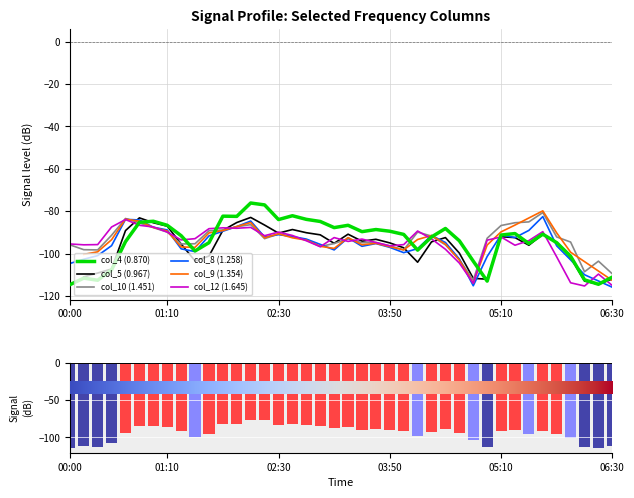

What is the lowest value of the col_12 (1.645) series?

-115.2